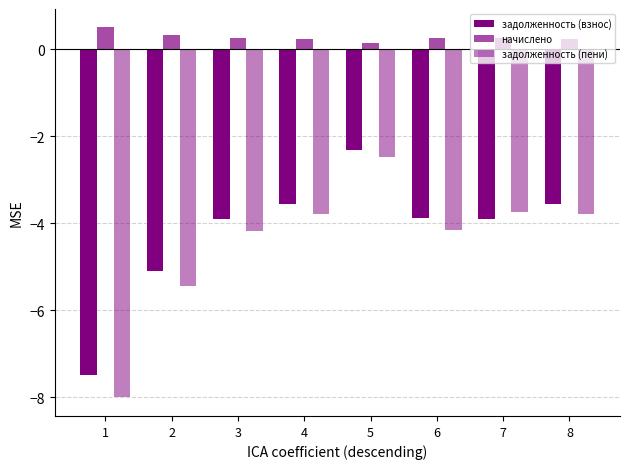

True or false: задолженность (пени) has a value of -6.5 at 6.

False